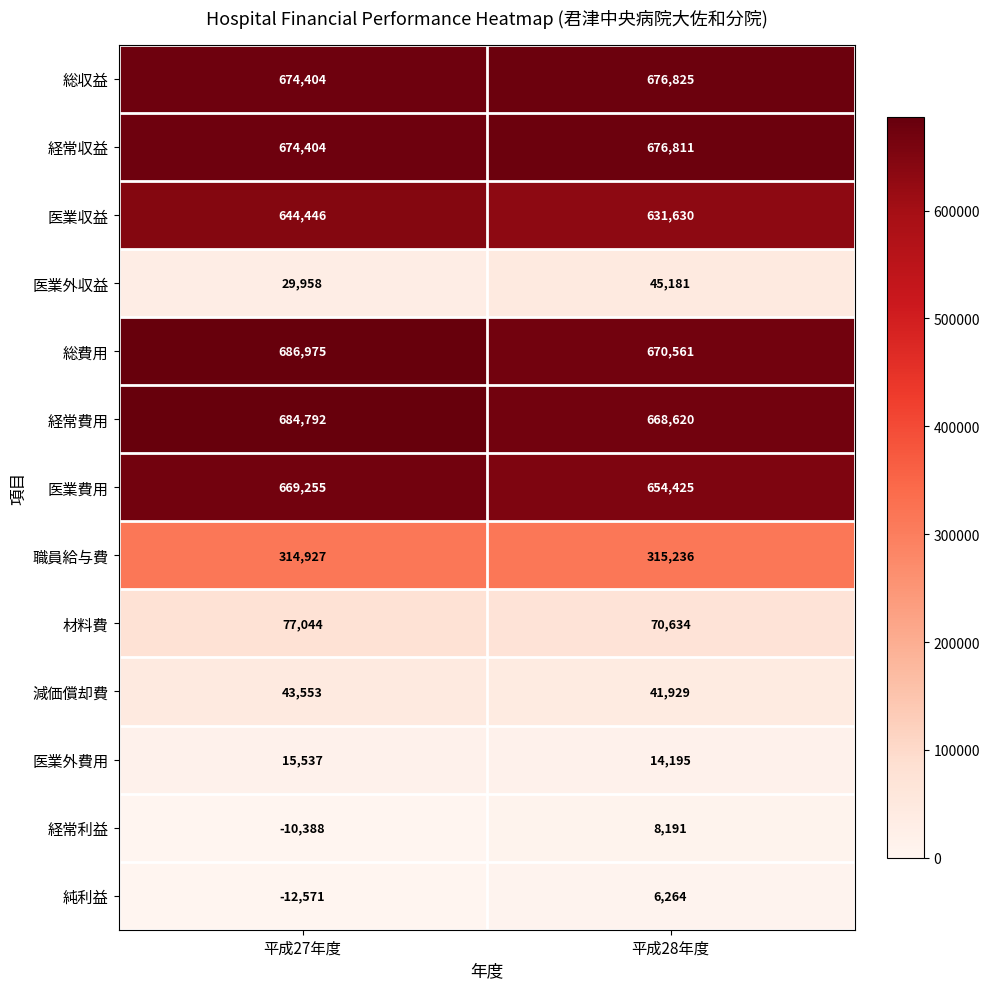

Reading right to left, transcribe all the data shown in this chart.

総収益: 676825	674404
経常収益: 676811	674404
医業収益: 631630	644446
医業外収益: 45181	29958
総費用: 670561	686975
経常費用: 668620	684792
医業費用: 654425	669255
職員給与費: 315236	314927
材料費: 70634	77044
減価償却費: 41929	43553
医業外費用: 14195	15537
経常利益: 8191	-10388
純利益: 6264	-12571